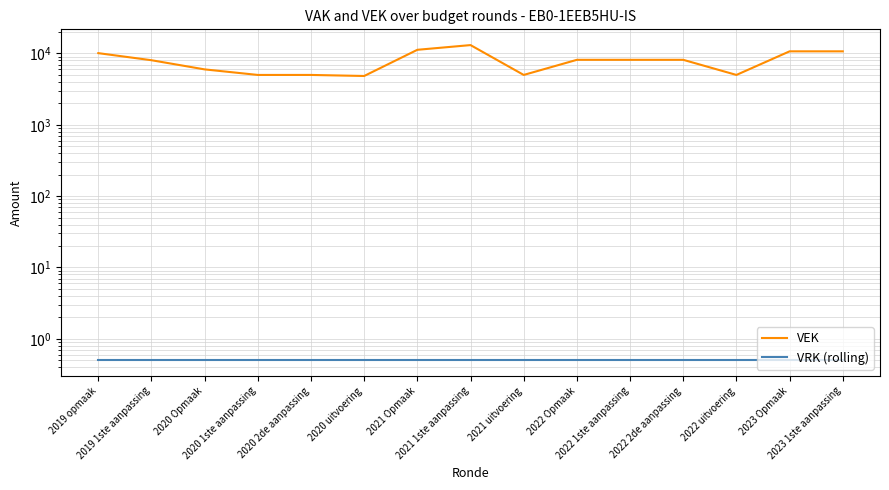

In VEK, how many points are higher than both neighbors (excluding endpoints)?

1